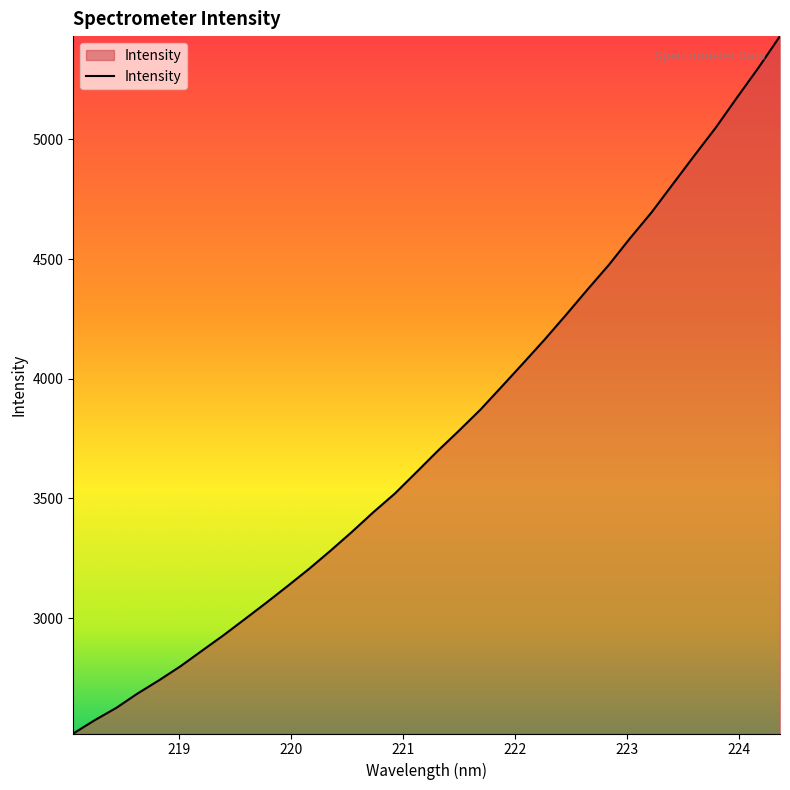

What is the difference between the maximum and minimum values?

2913.2